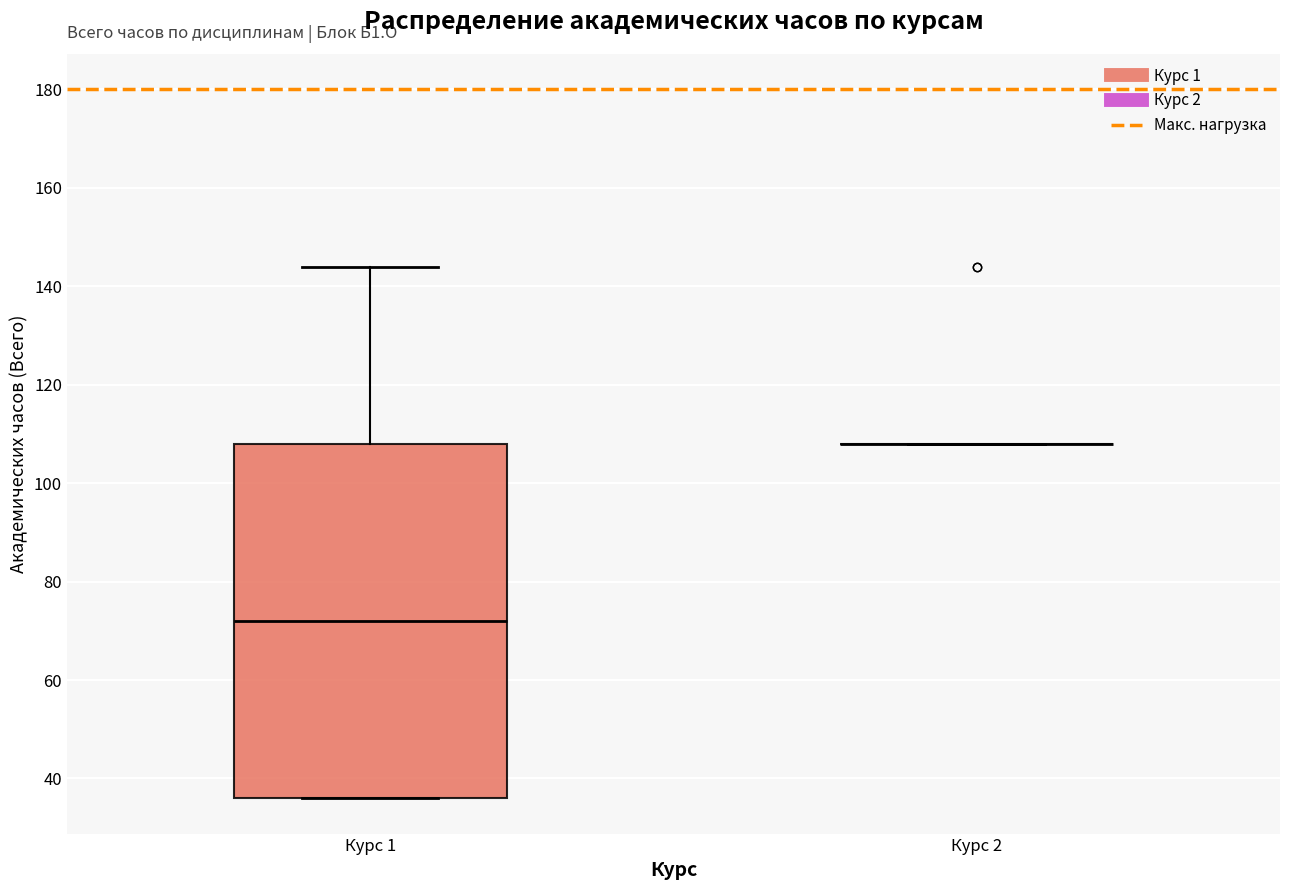

Reading left to right, read every box against the y-axis: the position of its median line, the range the box covers, and the ends of its whiskers. The values are not printed on the chart, so give them approximately, as read against the axis.

Курс 1: median 72, box 36 to 108, whiskers 36 to 144
Курс 2: box collapsed to a line at 108, whiskers 108 to 108